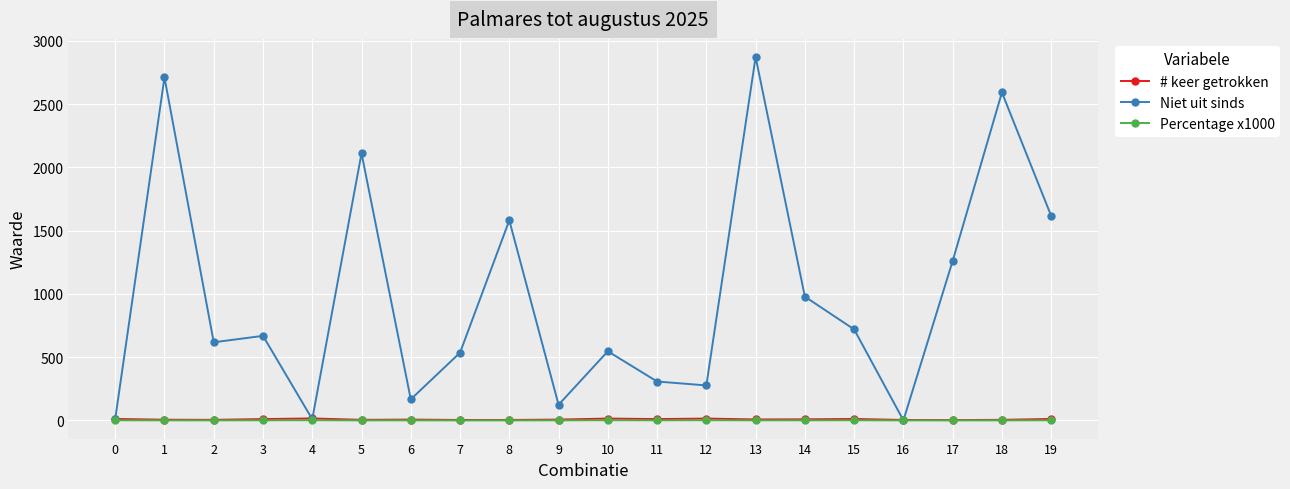

Is it true that Niet uit sinds equals 308.0 at 11?

True